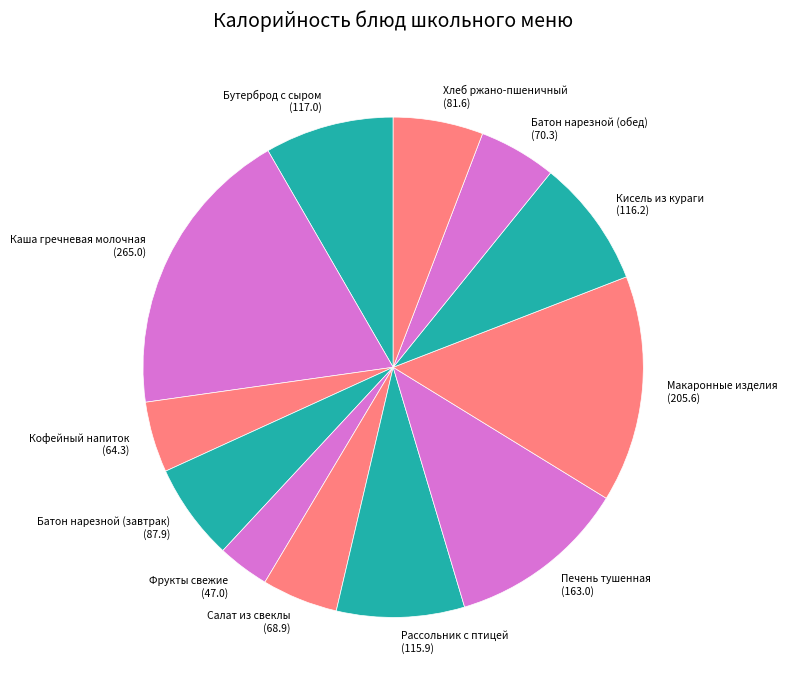

True or false: Батон нарезной (завтрак) accounts for 15% of the total.

False